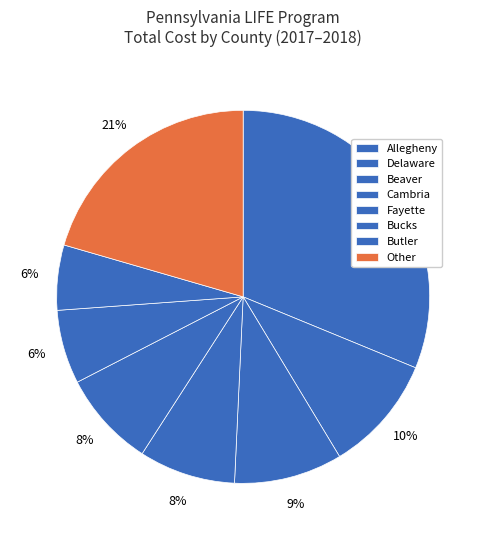

How many segments does this pie chart have?

8